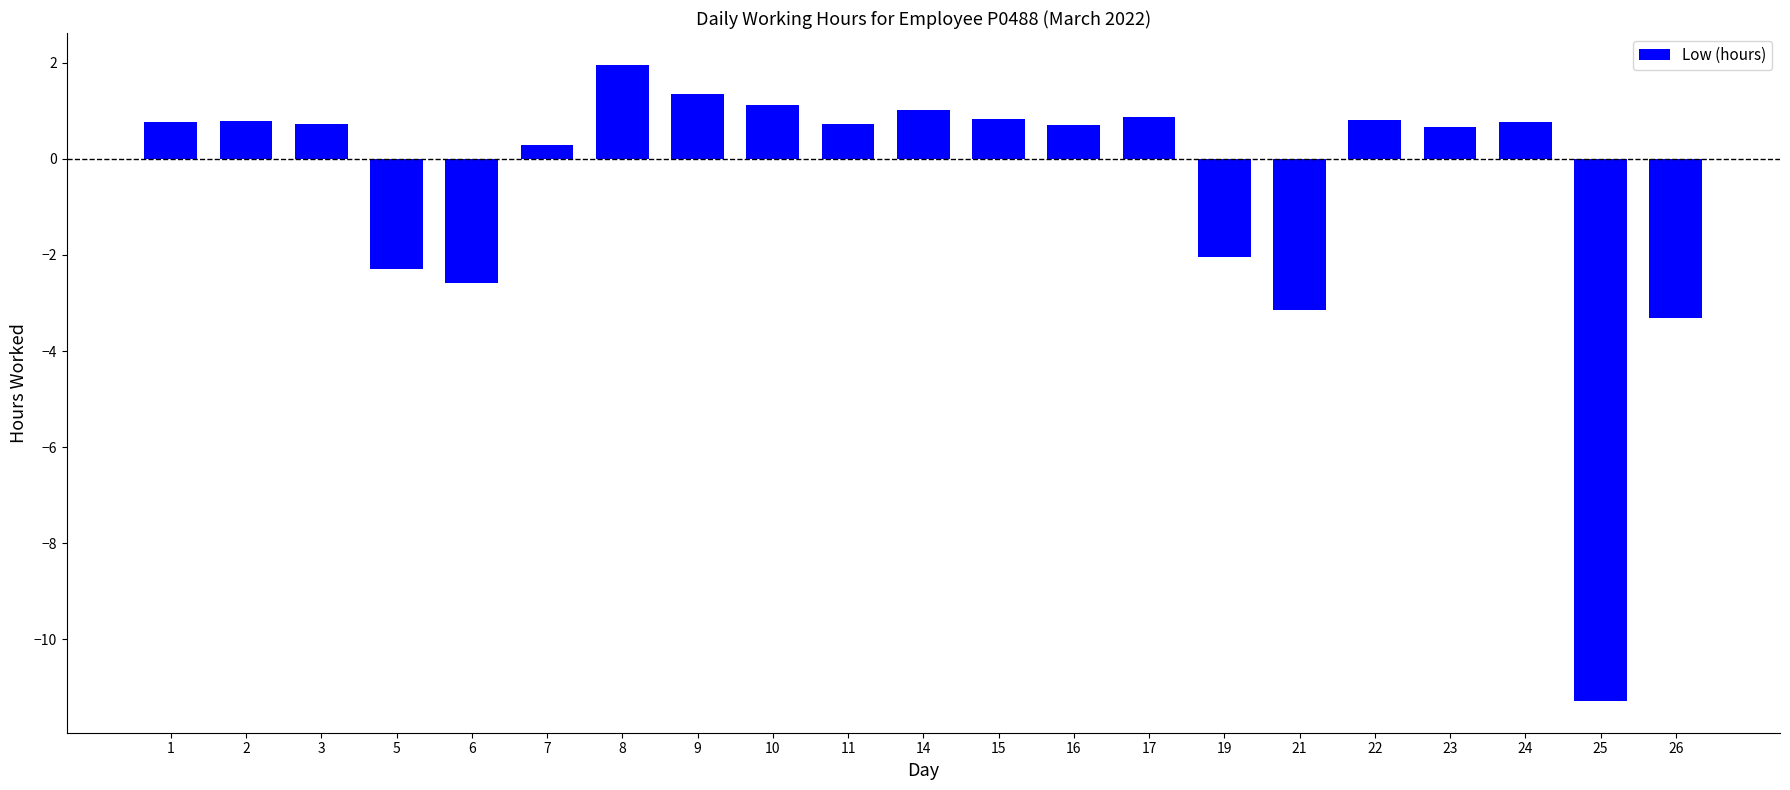

Which category has the lowest value across all series?

25